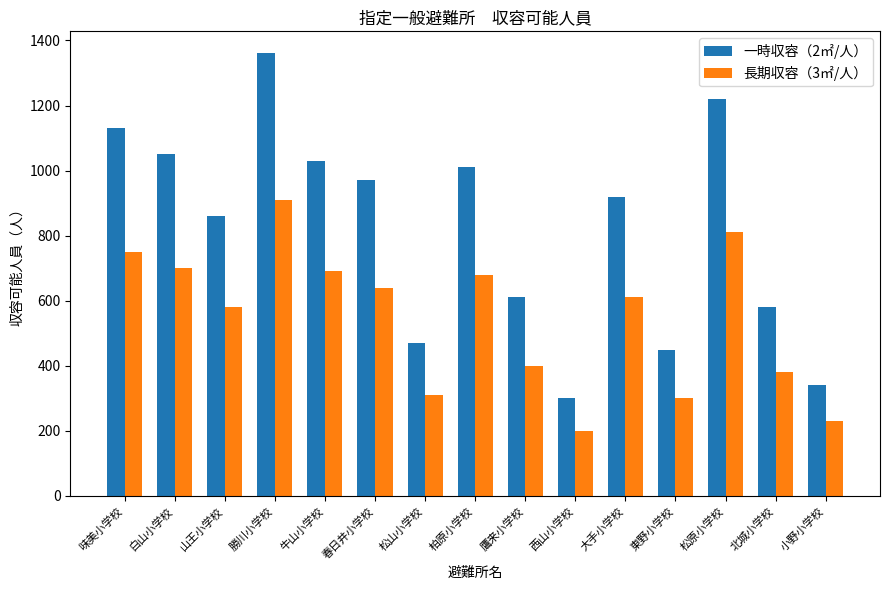

Rank the series at 勝川小学校 from highest to lowest value.

一時収容（2㎡/人）, 長期収容（3㎡/人）